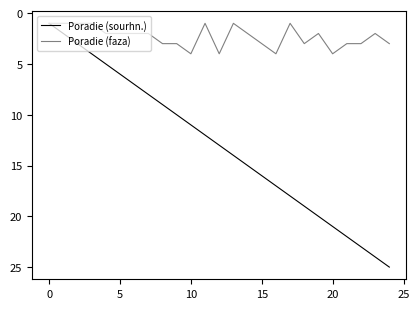

How many lines are shown in the chart?

2